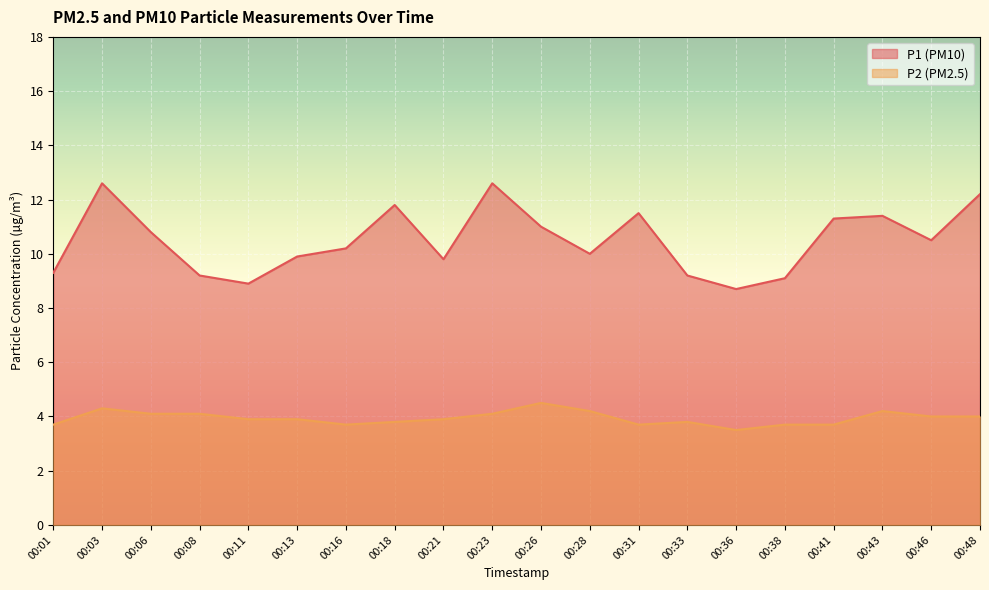

Reading right to left, extract all data points from this chart.

P1: 00:48=12.2	00:46=10.5	00:43=11.4	00:41=11.3	00:38=9.1	00:36=8.7	00:33=9.2	00:31=11.5	00:28=10.0	00:26=11.0	00:23=12.6	00:21=9.8	00:18=11.8	00:16=10.2	00:13=9.9	00:11=8.9	00:08=9.2	00:06=10.8	00:03=12.6	00:01=9.3
P2: 00:48=4.0	00:46=4.0	00:43=4.2	00:41=3.7	00:38=3.7	00:36=3.5	00:33=3.8	00:31=3.7	00:28=4.2	00:26=4.5	00:23=4.1	00:21=3.9	00:18=3.8	00:16=3.7	00:13=3.9	00:11=3.9	00:08=4.1	00:06=4.1	00:03=4.3	00:01=3.7